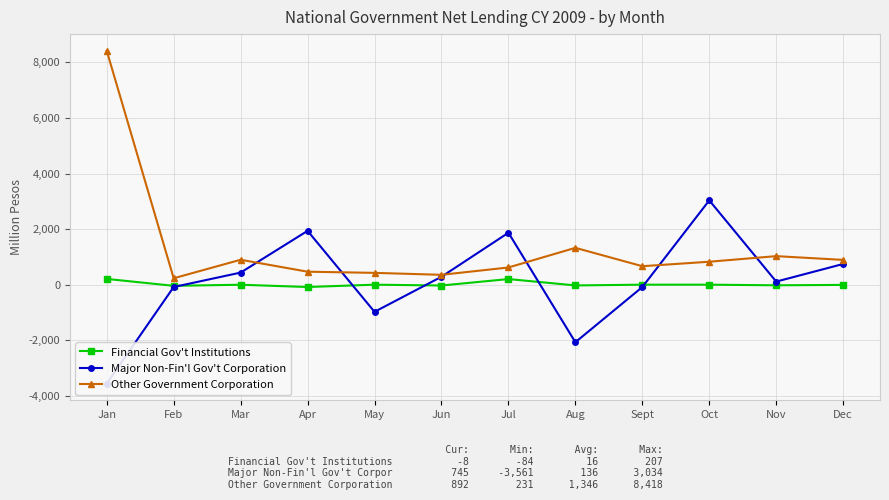

What position from the left is Jul?

7